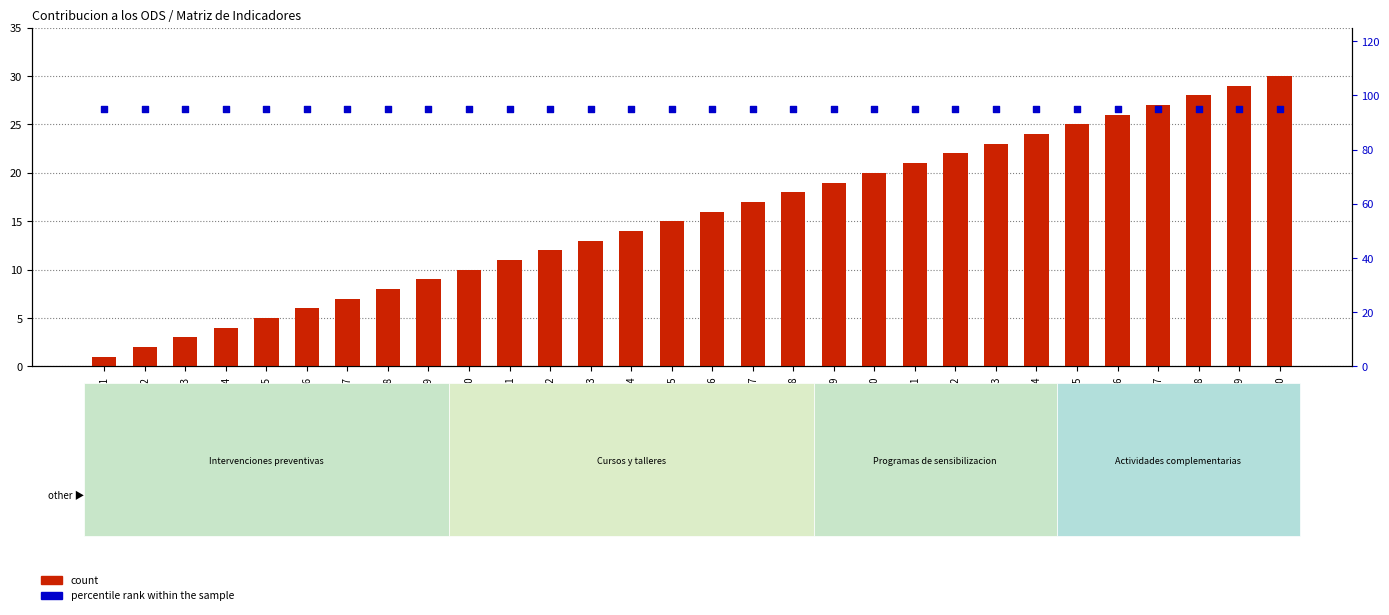

Is the value of count at Prevención-26 greater than the value of percentile rank within the sample at Prevención-27?

No